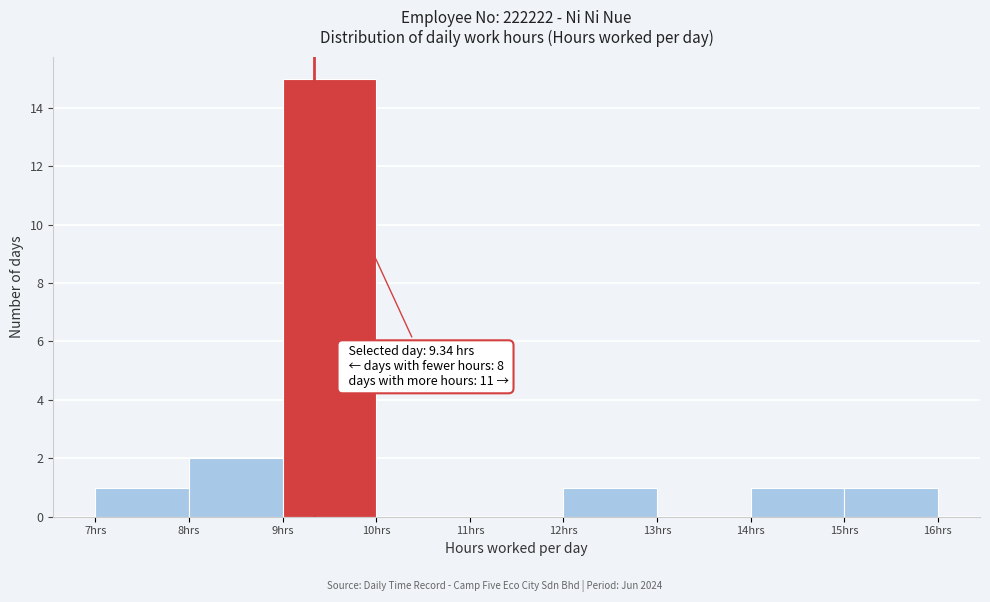

Over which range of the x-axis is the bar tallest?

9 to 10